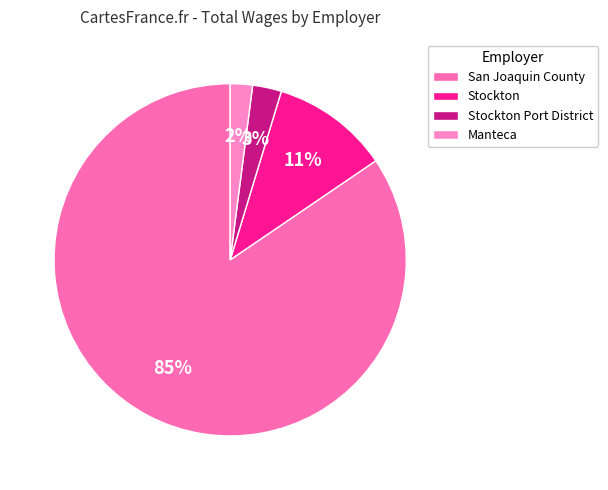

To the nearest percent, what is the average slice percentage?

25%